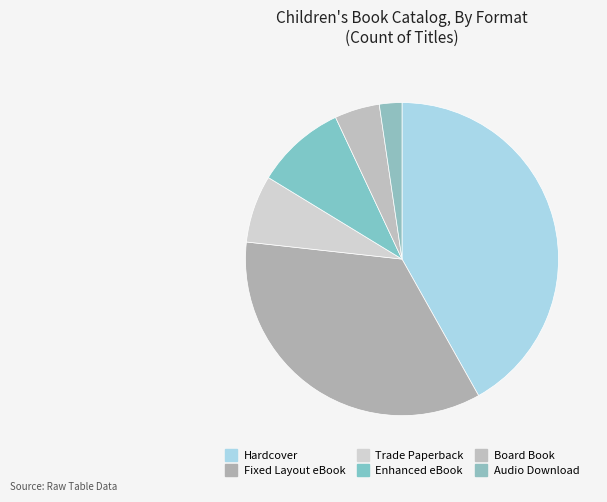

Does any single category account for the majority?

No